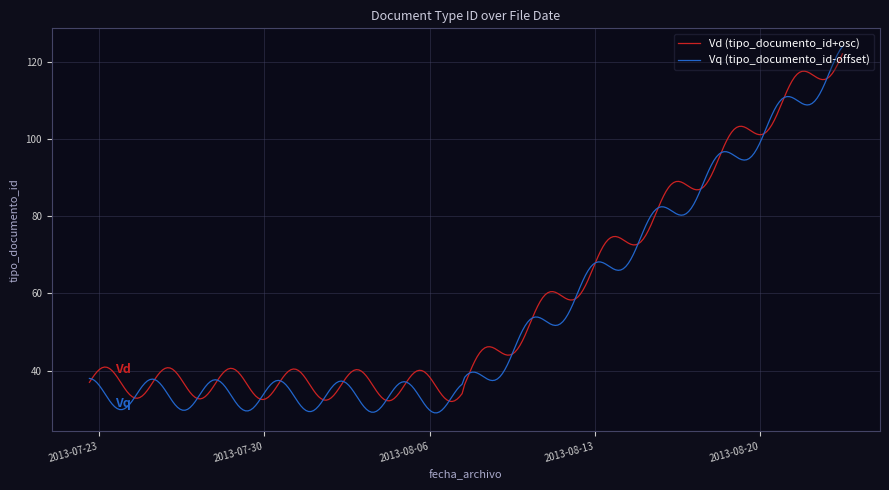

What is the highest value of the Vq (tipo_documento_id-offset) series?

123.9